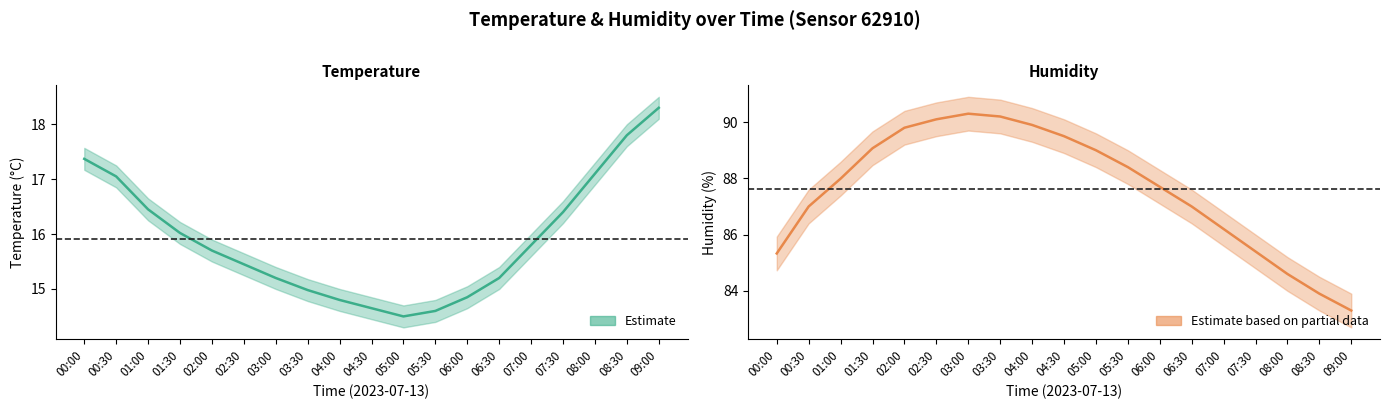

What is the total value across all series at 05:00?

103.5